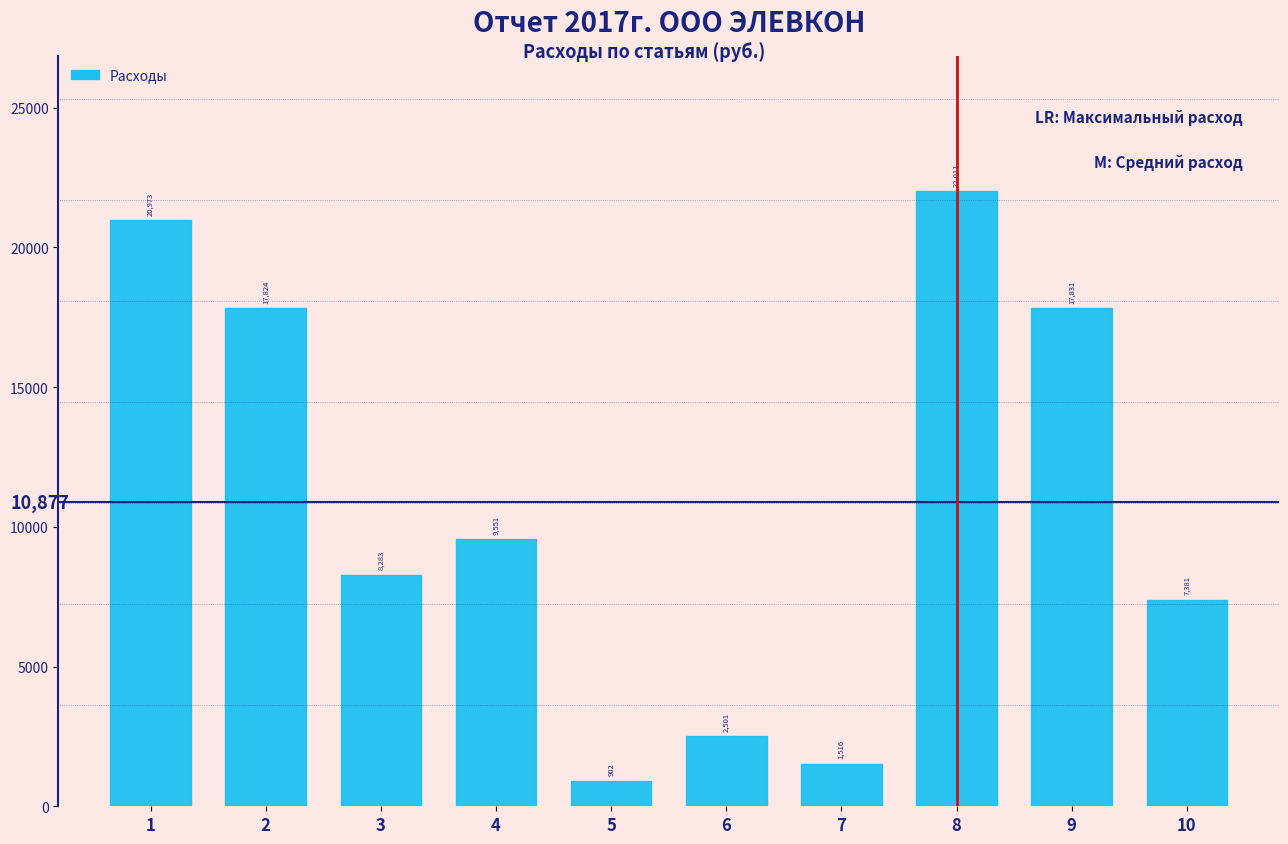

Between 8 and 2, which is larger?

8